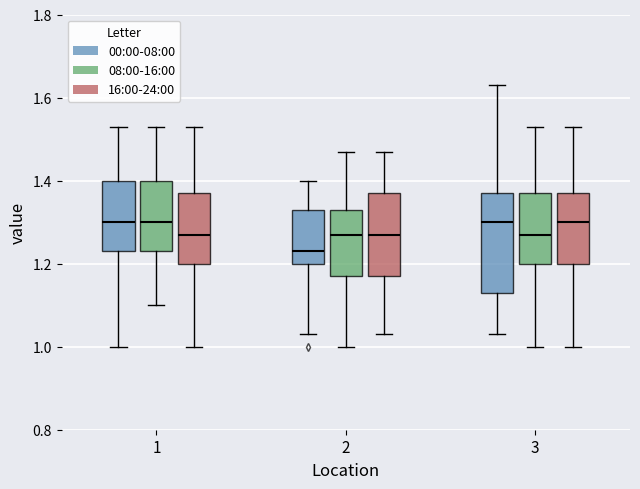

Which box is the tallest, from its lower edge to its upper edge?

3 (00:00-08:00)